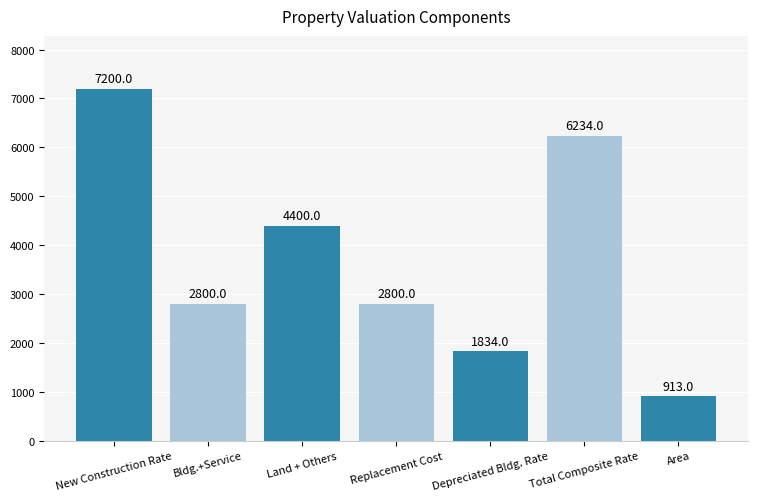

What is the value of the 5th bar from the left?

1834